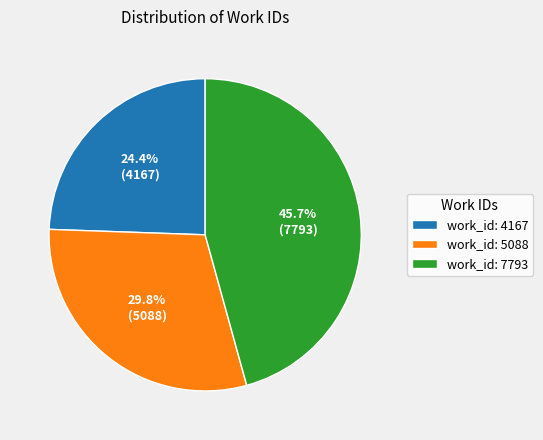

Does work_id: 5088 account for over 50% of the chart?

No